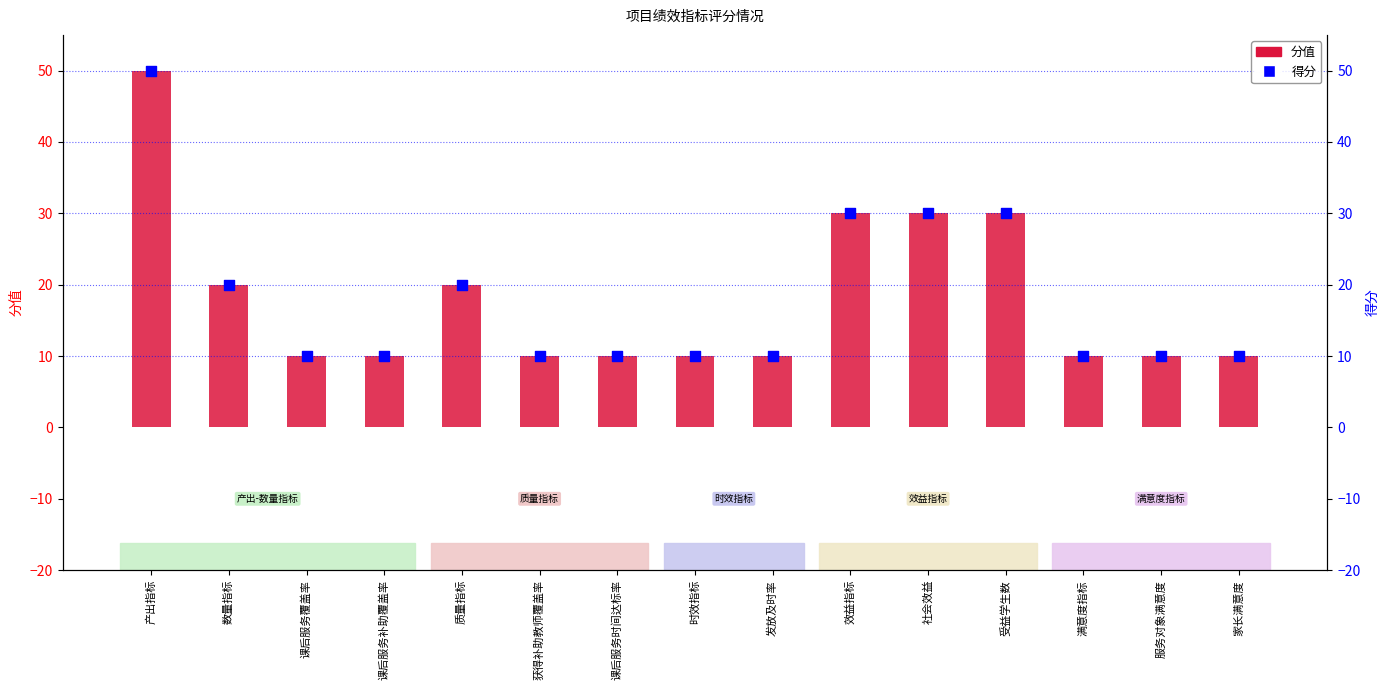

What is the total value across all series at 获得补助教师覆盖率?

20